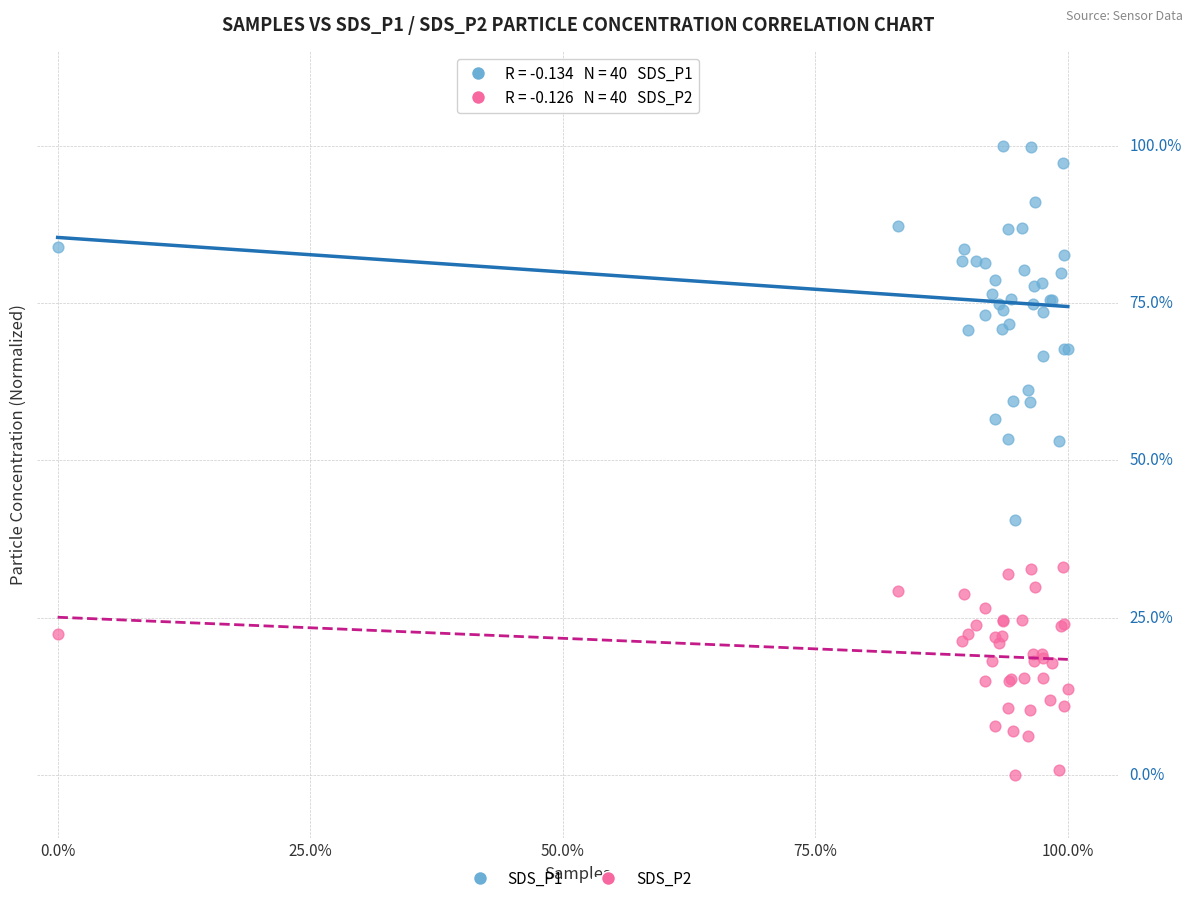

What are all the series names shown in the legend?

SDS_P1, SDS_P2